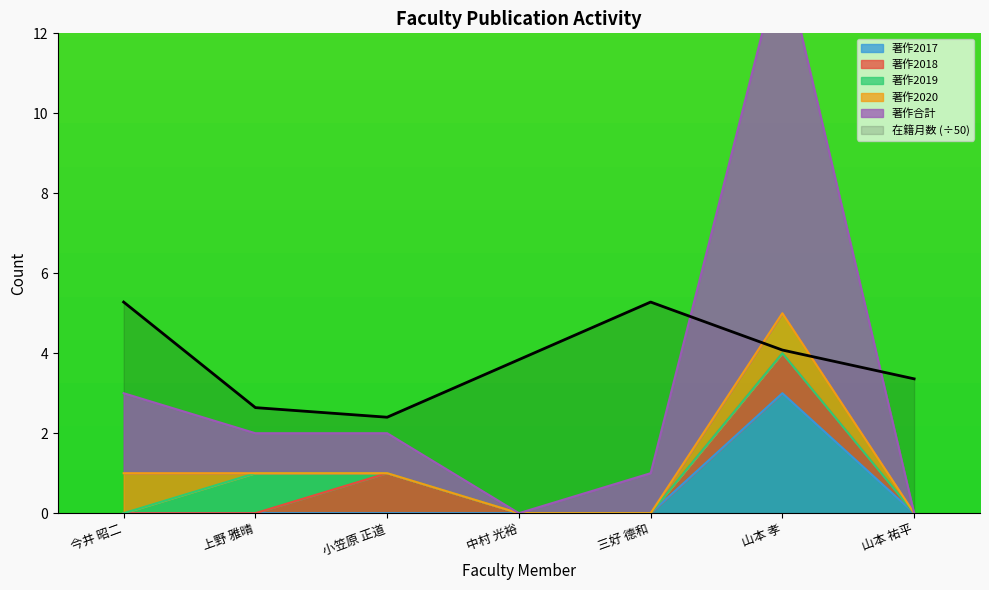

Read the 在籍月数 value at 三好 德和.

5.3